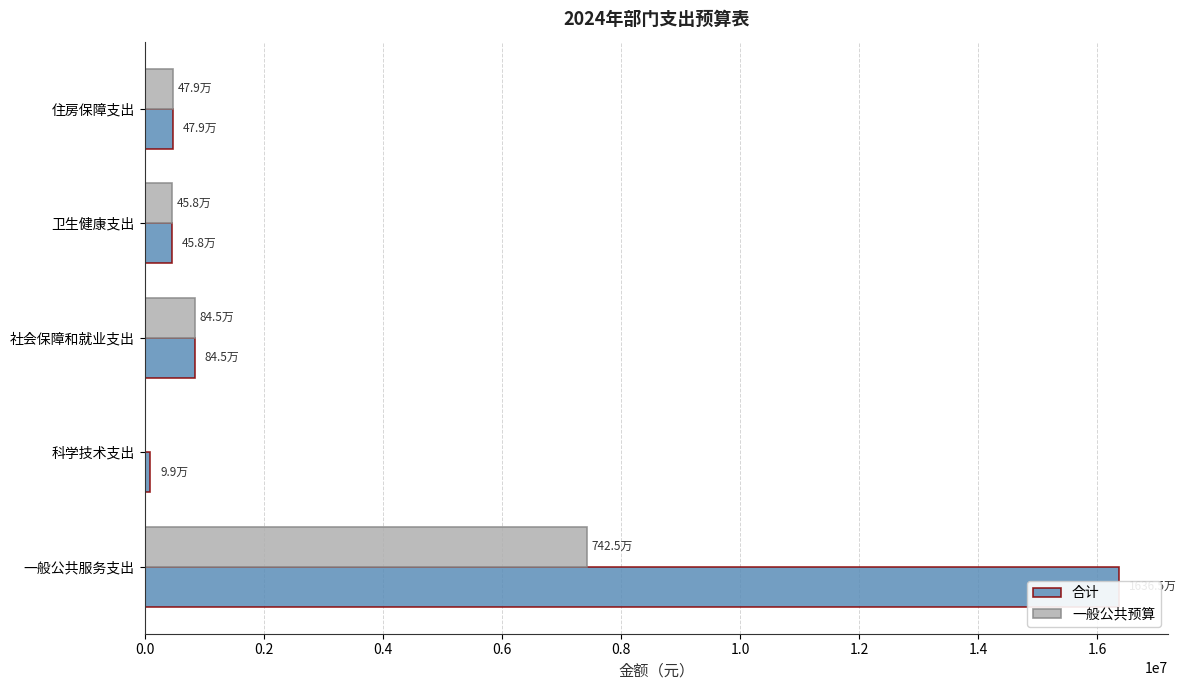

Between 一般公共服务支出 and 科学技术支出, which series saw the biggest shift?

合计